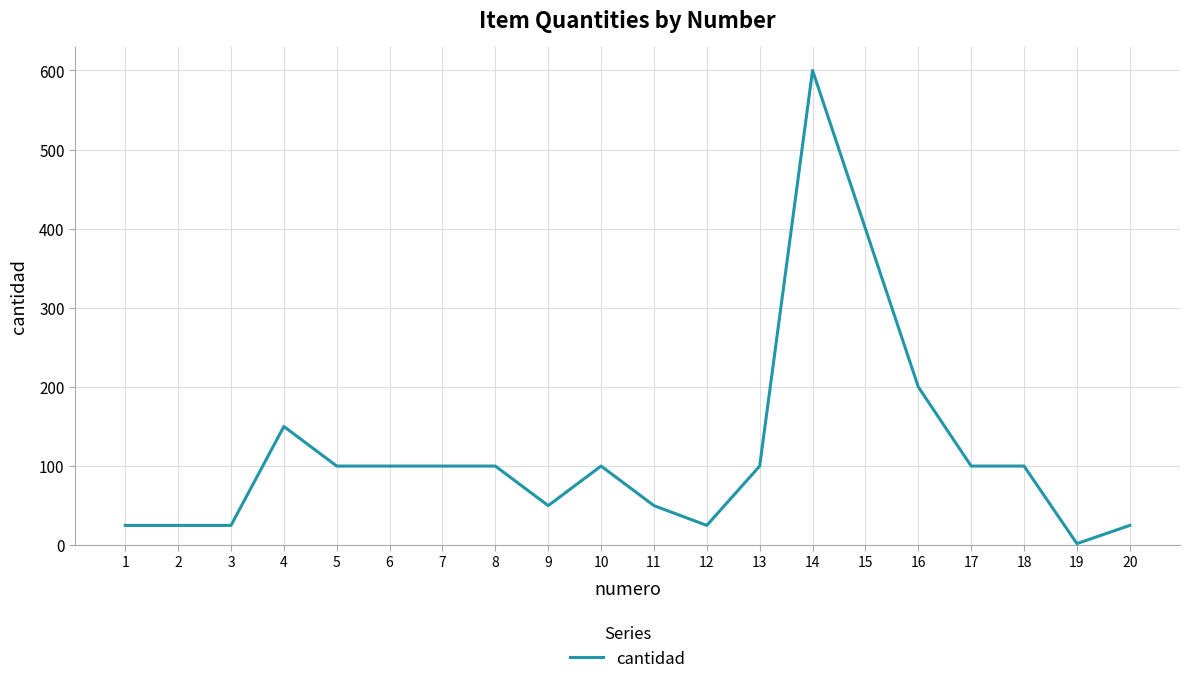

True or false: the data shows 100 at 6.

True